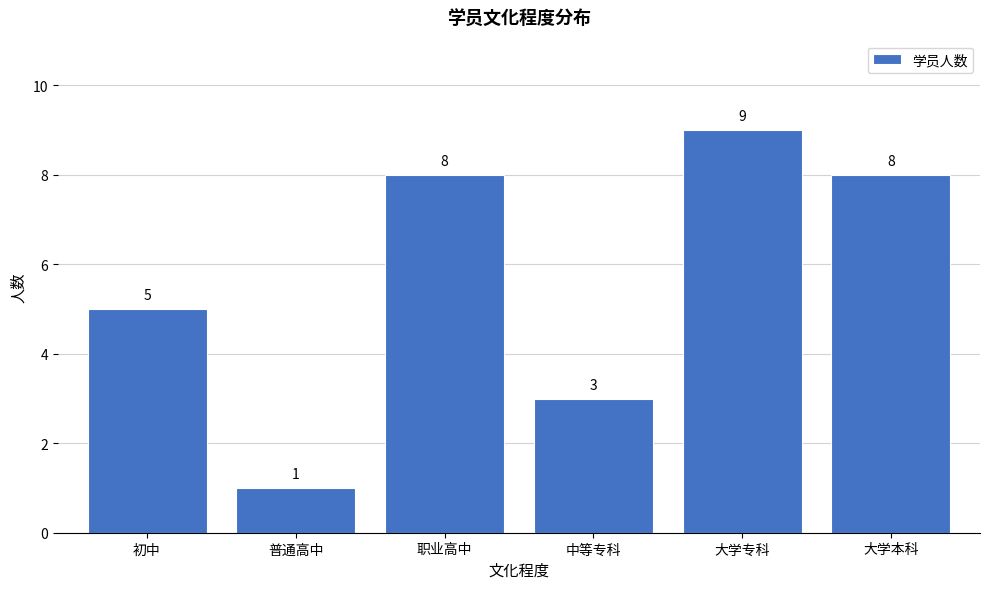

Reading left to right, what are all the values shown in this chart?

5	1	8	3	9	8